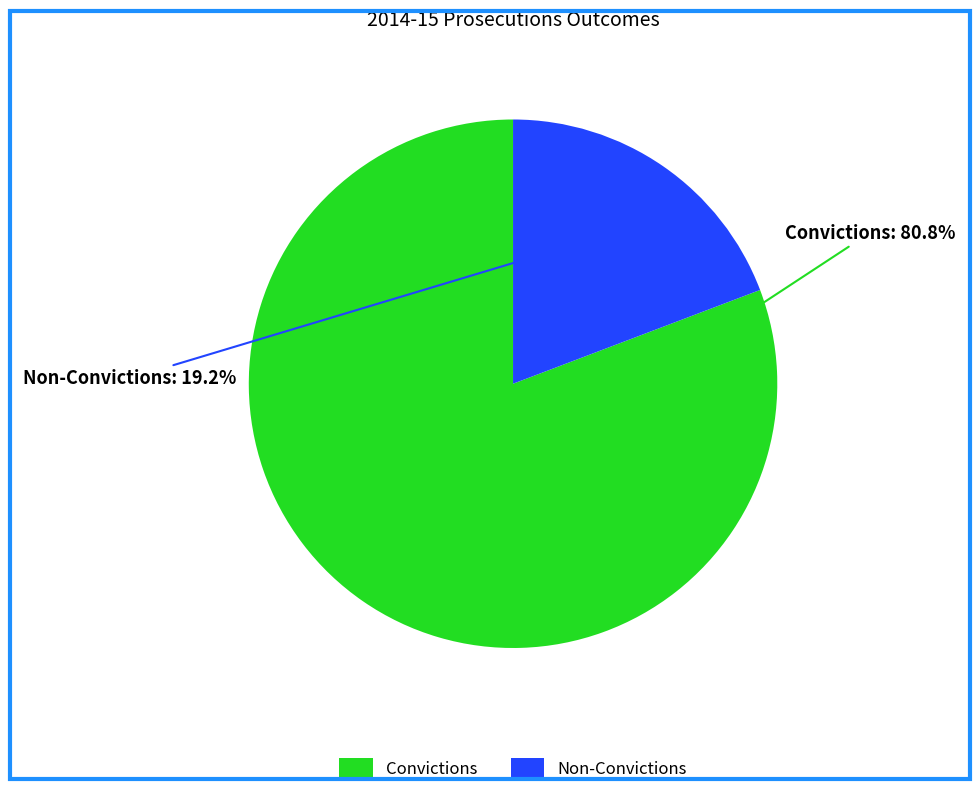

To the nearest percent, what is the difference between the largest and smallest slice percentages?

62%